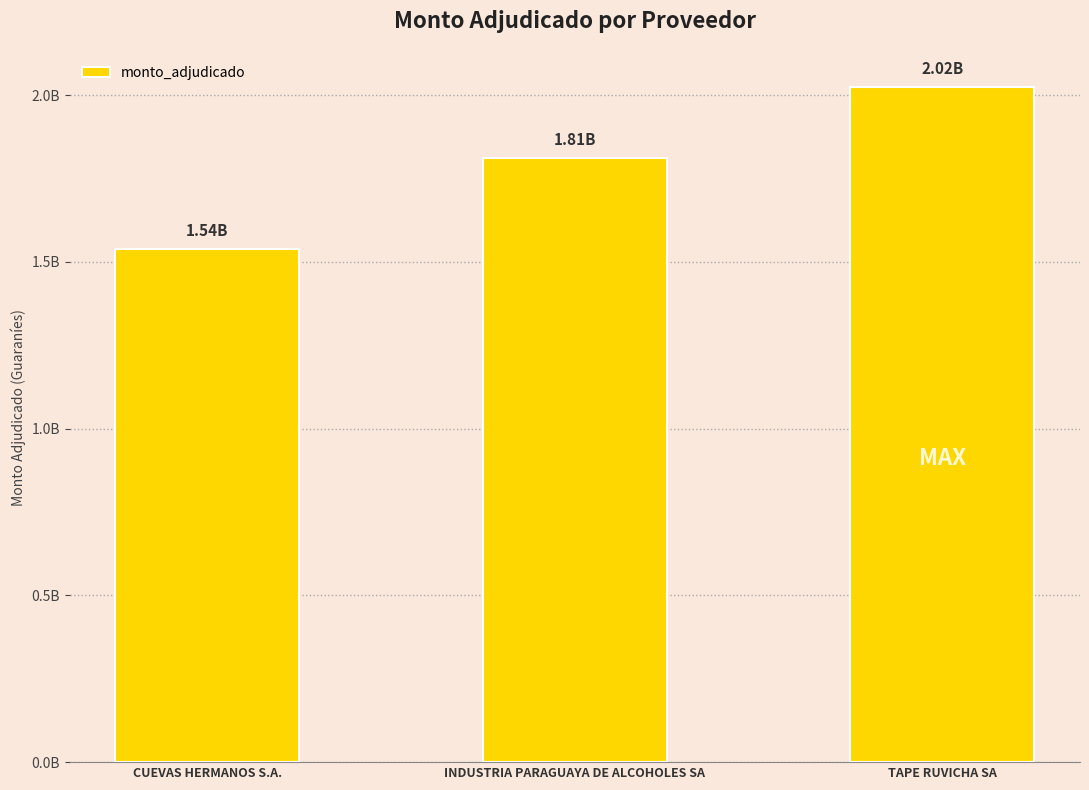

Does the chart contain any negative values?

No